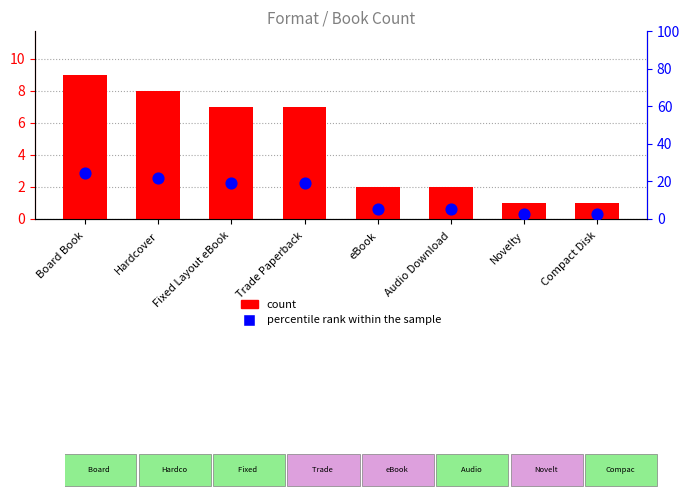

Which series has the largest total across all categories?

percentile rank within the sample